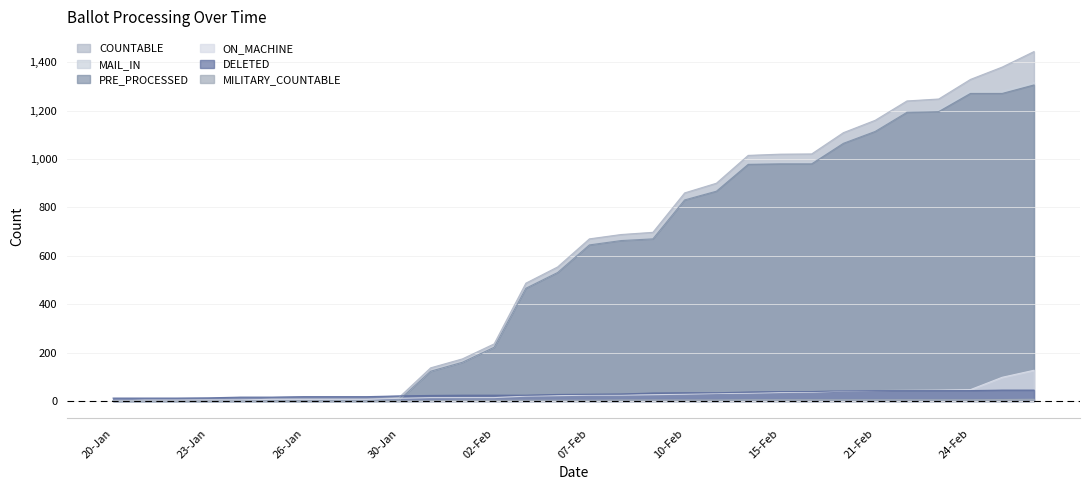

At how many categories does at least one series exceed 1316?

3